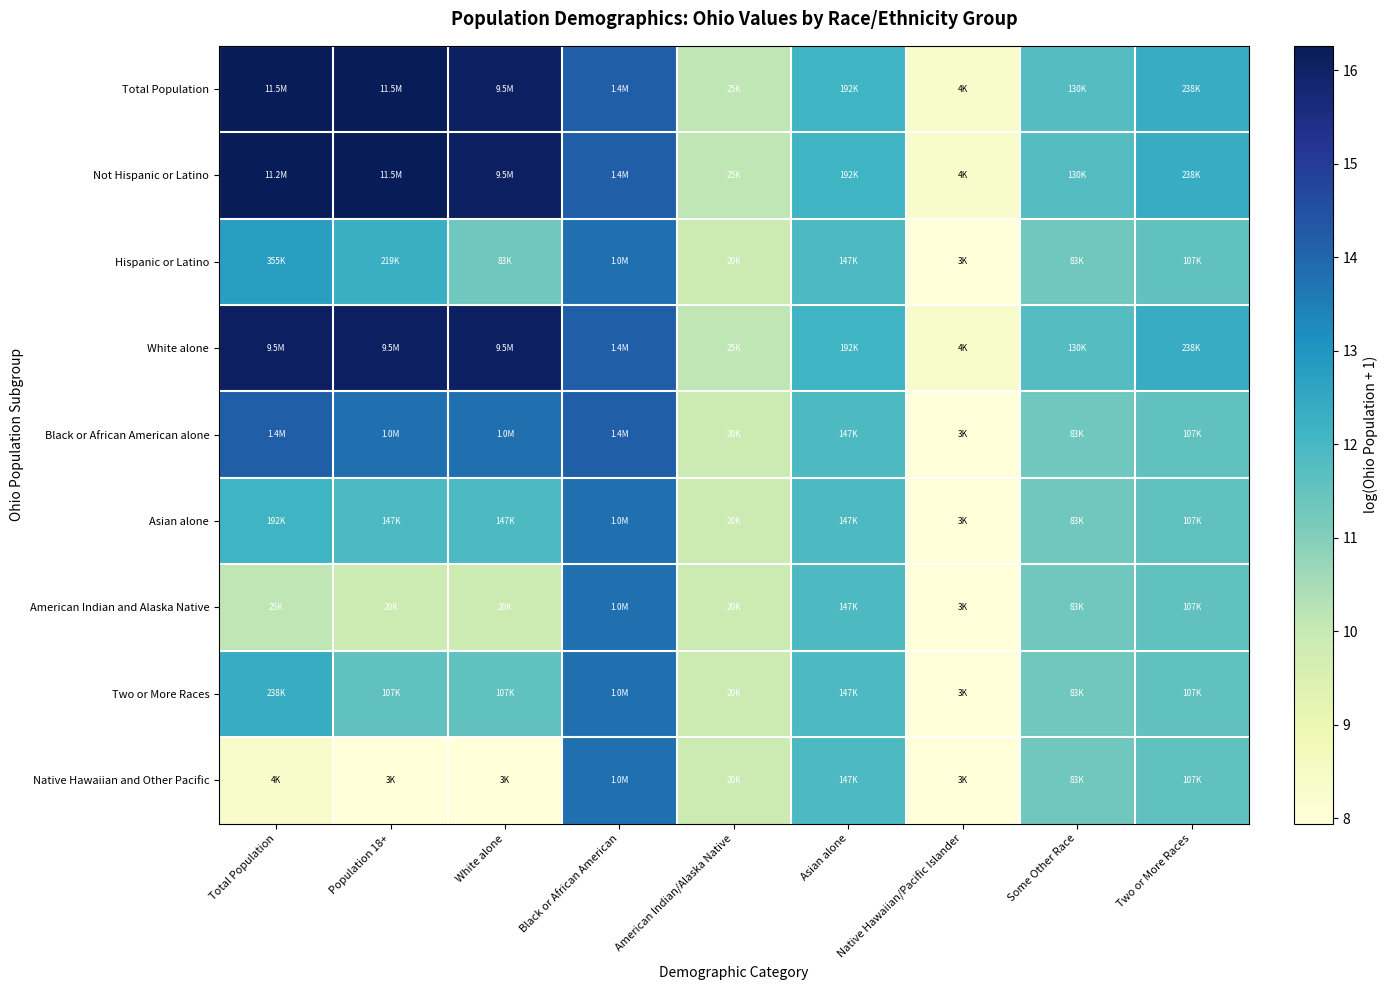

Which series changed the most between Population 18+ and Asian alone?

Total Population